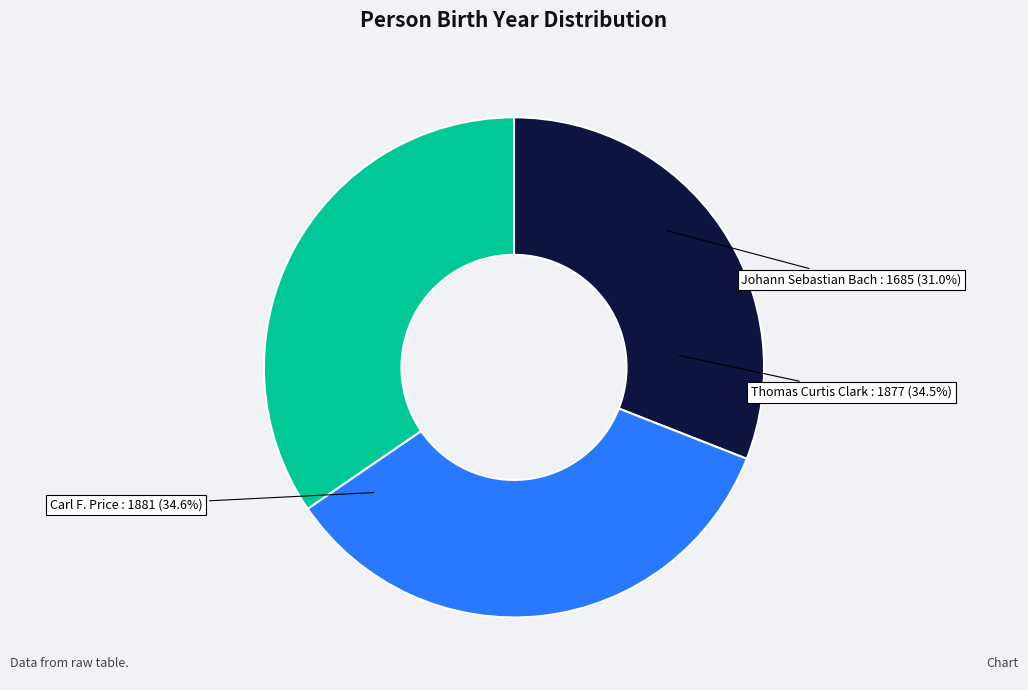

Rank the categories by value from lowest to highest.

Johann Sebastian Bach, Thomas Curtis Clark, Carl F. Price